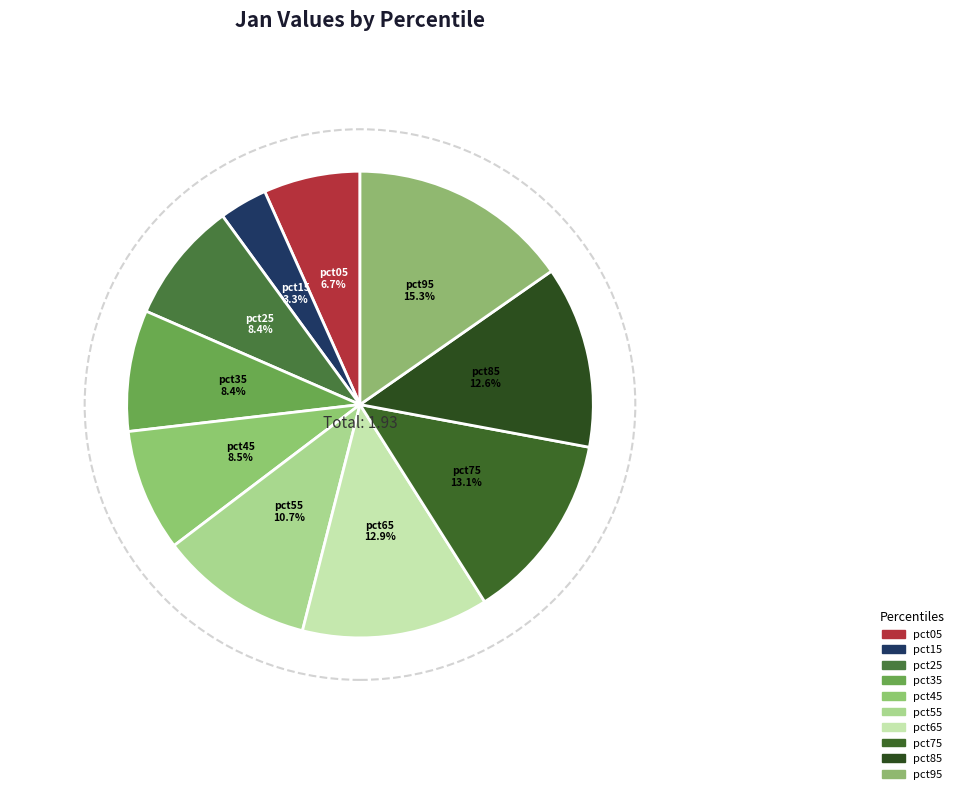

Count the number of slices in the pie.

10